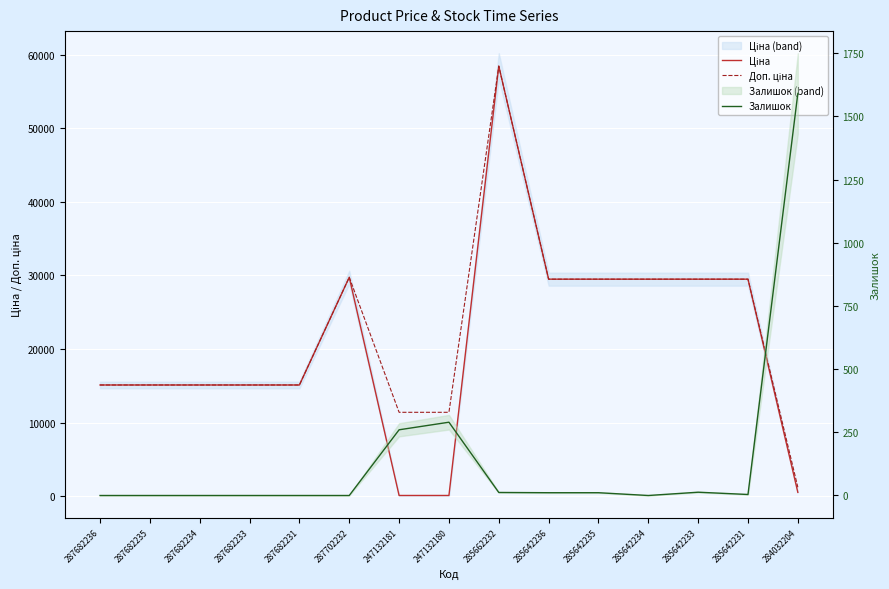

Which series has the widest spread of values?

Ціна